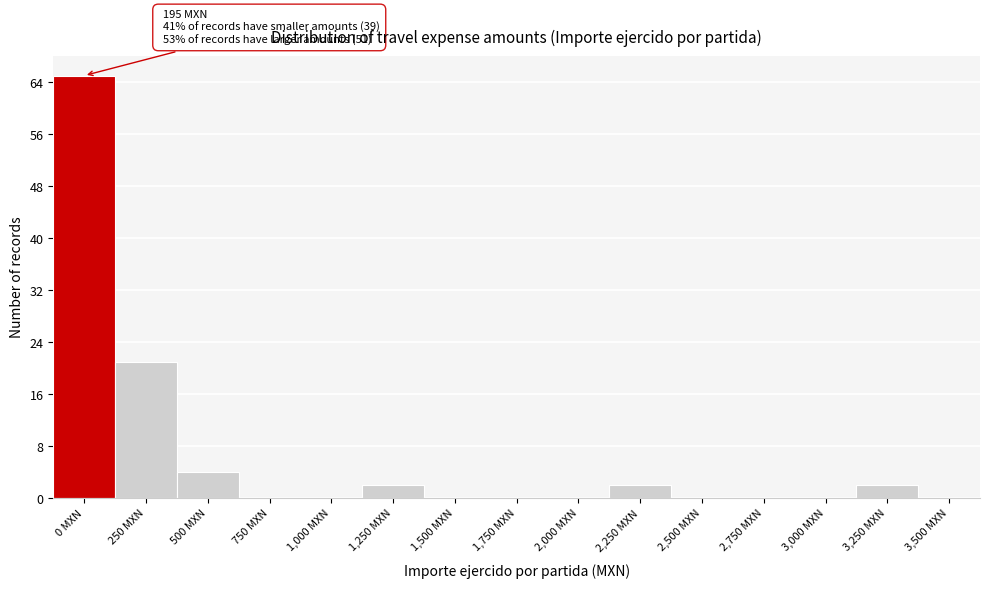

Reading left to right, what are all the values shown in this chart?

0 MXN=65	250 MXN=21	500 MXN=4	750 MXN=0	1,000 MXN=0	1,250 MXN=2	1,500 MXN=0	1,750 MXN=0	2,000 MXN=0	2,250 MXN=2	2,500 MXN=0	2,750 MXN=0	3,000 MXN=0	3,250 MXN=2	3,500 MXN=0